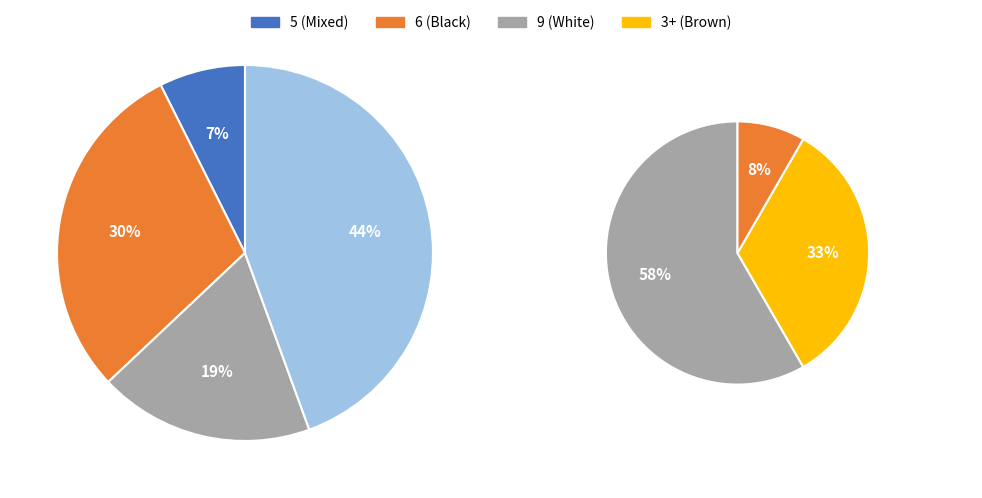

Approximately how many times larger is the value at 1 compared to 9?

1.8